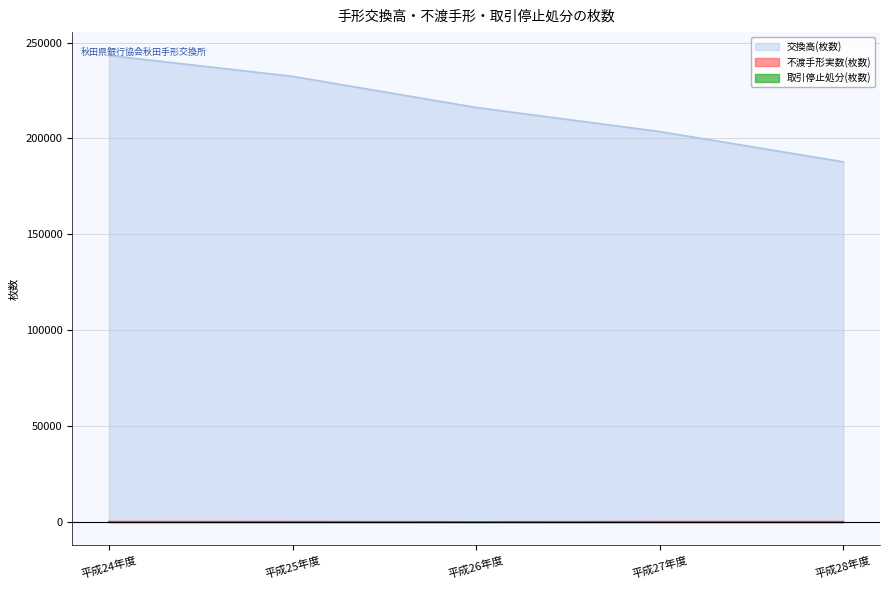

What position from the left is 平成27年度?

4